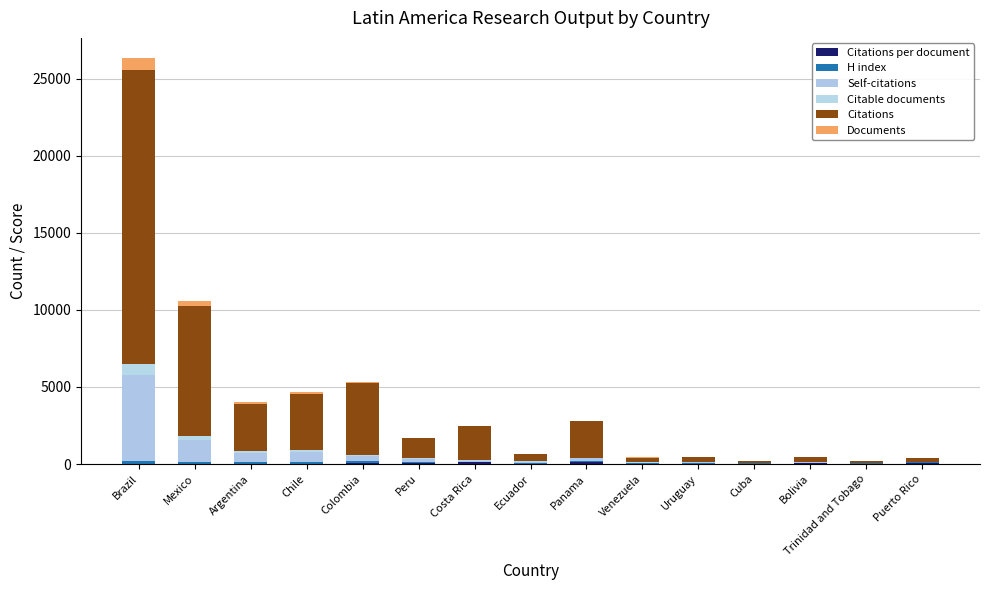

How many distinct data groups are displayed?

6